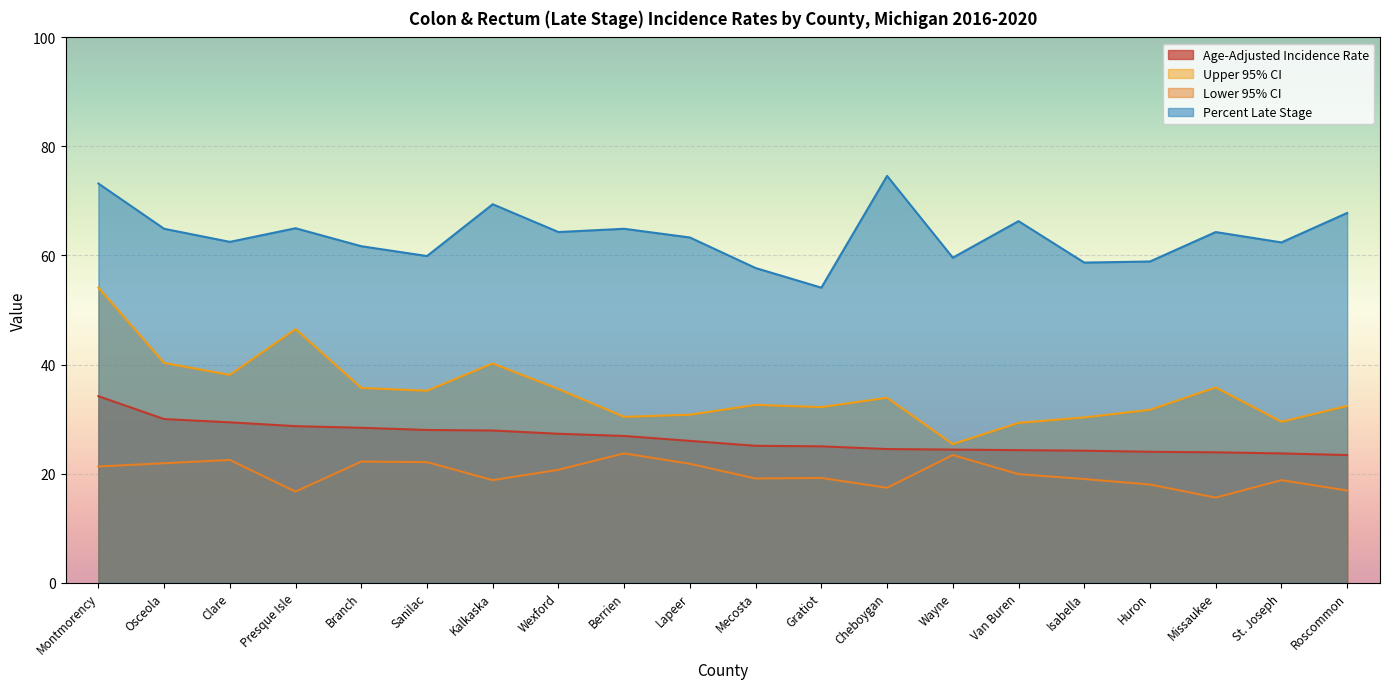

Which category has the lowest value in the Percent Late Stage series?

Gratiot